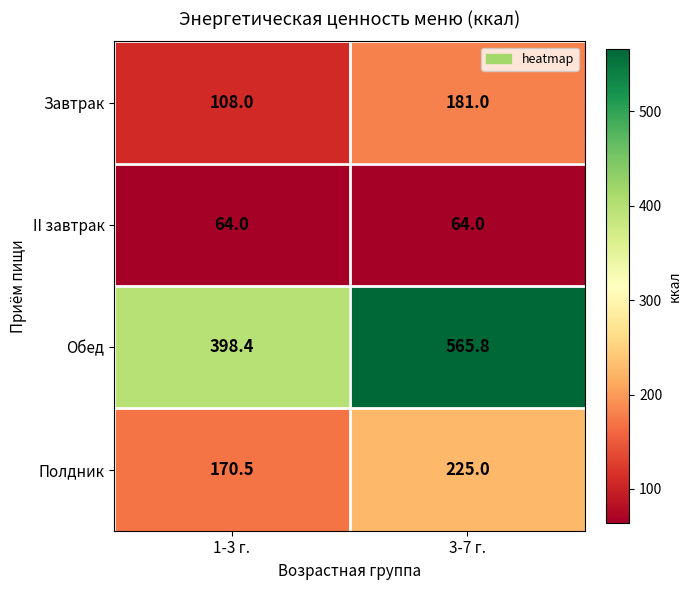

At which label is Полдник closest to 197?

1-3 г.